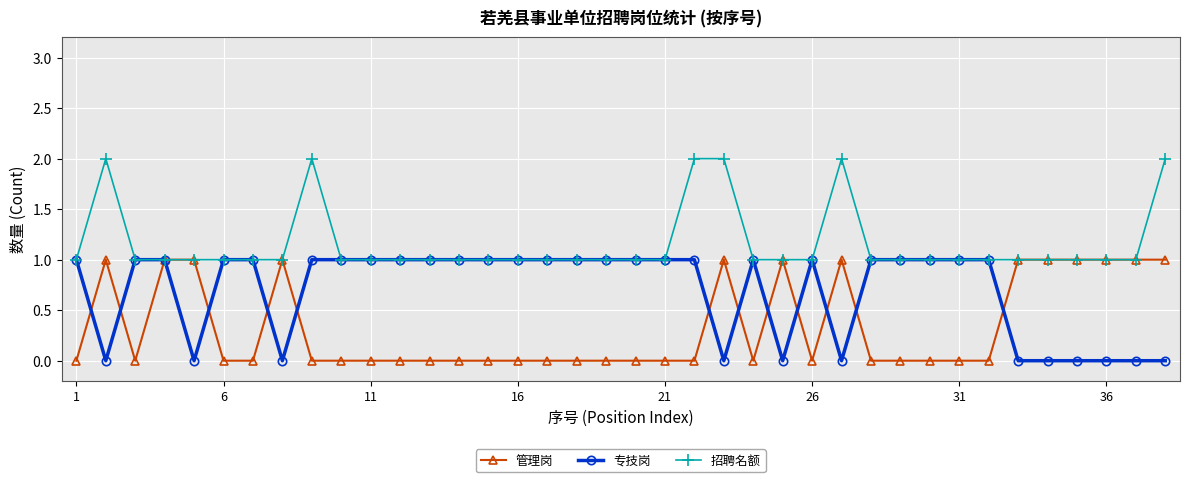

Rank the series by their average value, from lowest to highest.

管理岗, 专技岗, 招聘名额